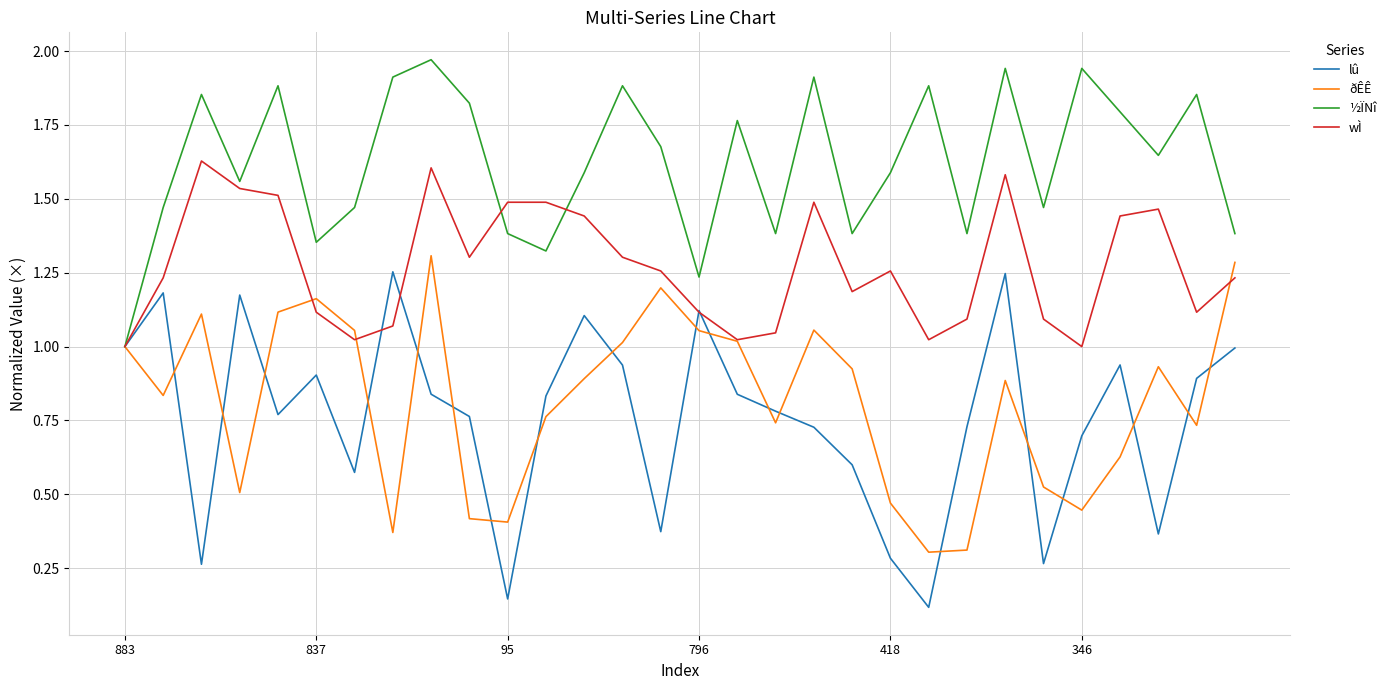

Which series has the largest range (max minus min)?

lû